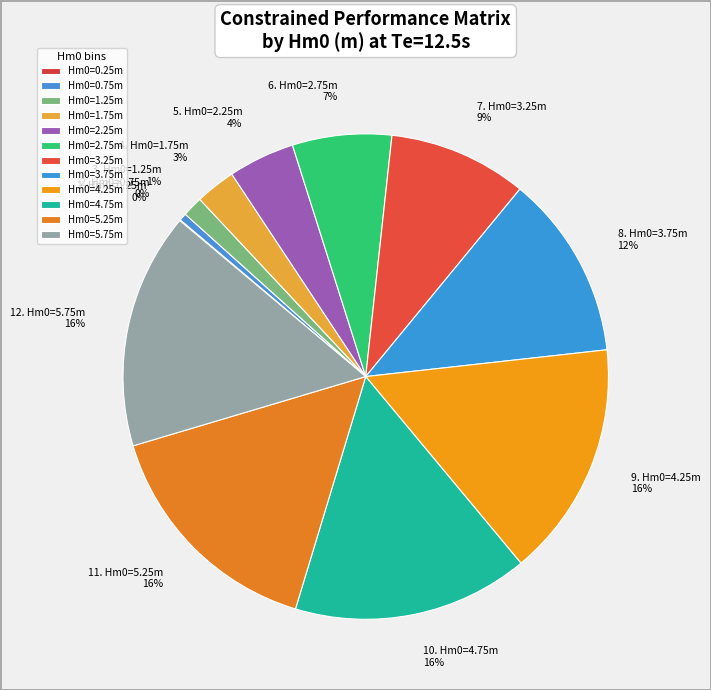

Is there any slice that represents more than half of the pie?

No